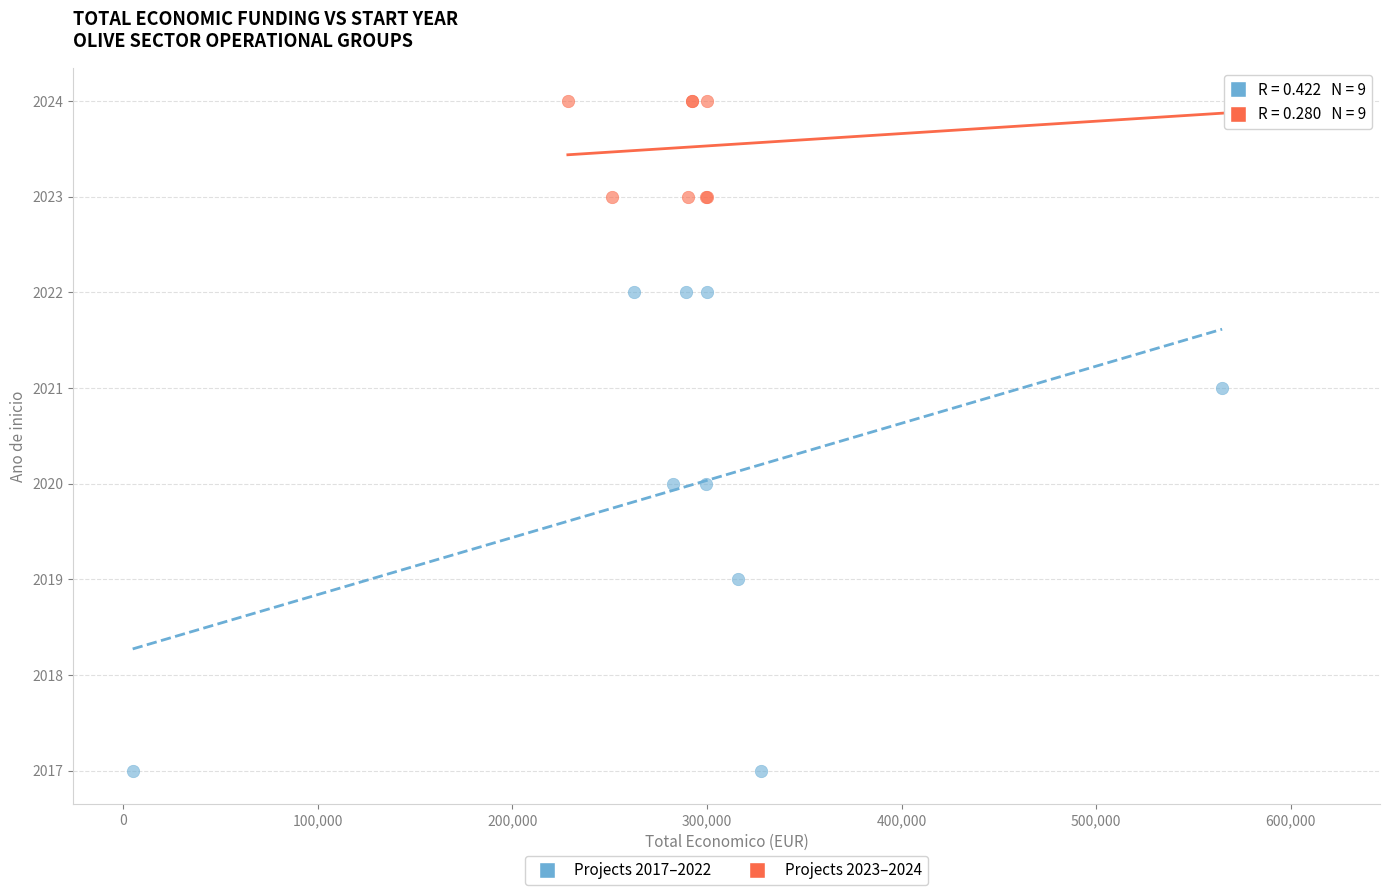

Which series reaches the maximum Y coordinate?

Projects 2023–2024